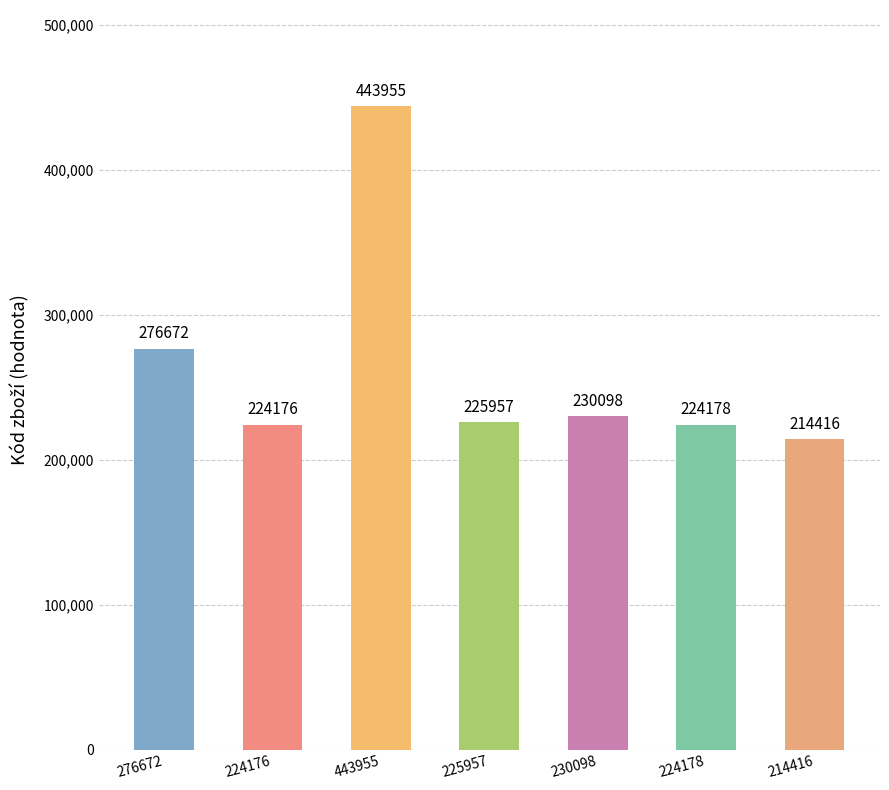

How many data points are less than 225957?

3